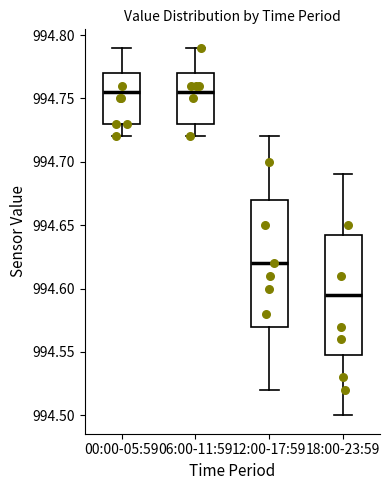

Reading left to right, read every box against the y-axis: the position of its median line, the range the box covers, and the ends of its whiskers. The values are not printed on the chart, so give them approximately, as read against the axis.

00:00-05:59: median 994.755, box 994.730 to 994.770, whiskers 994.720 to 994.790
06:00-11:59: median 994.755, box 994.730 to 994.770, whiskers 994.720 to 994.790
12:00-17:59: median 994.620, box 994.570 to 994.670, whiskers 994.520 to 994.720
18:00-23:59: median 994.595, box 994.550 to 994.645, whiskers 994.500 to 994.690